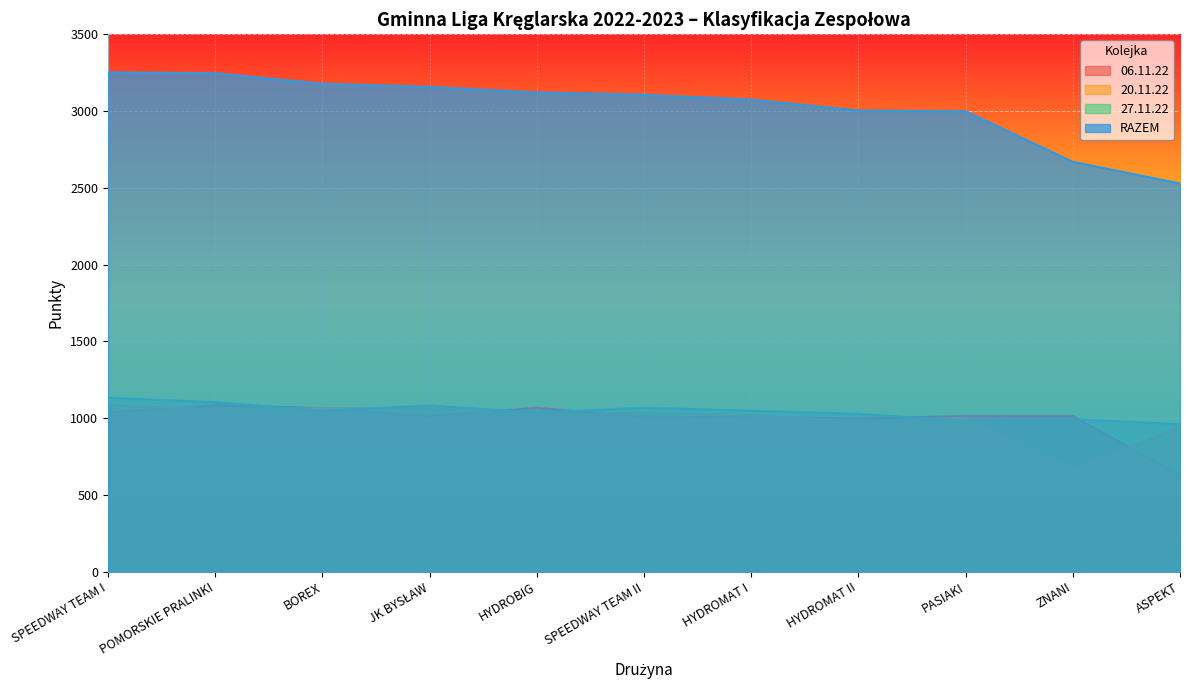

Which series changed the most between HYDROBIG and PASIAKI?

RAZEM